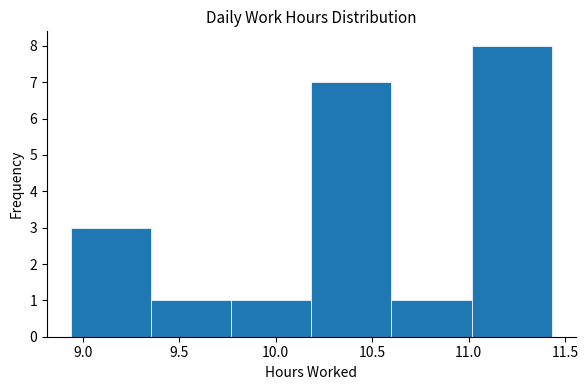

How tall is the bar that spans 10.185 to 10.600 on the x-axis? Neither the bar edges nor the heights are printed on the chart, so give them approximately, as read against the axes.

7